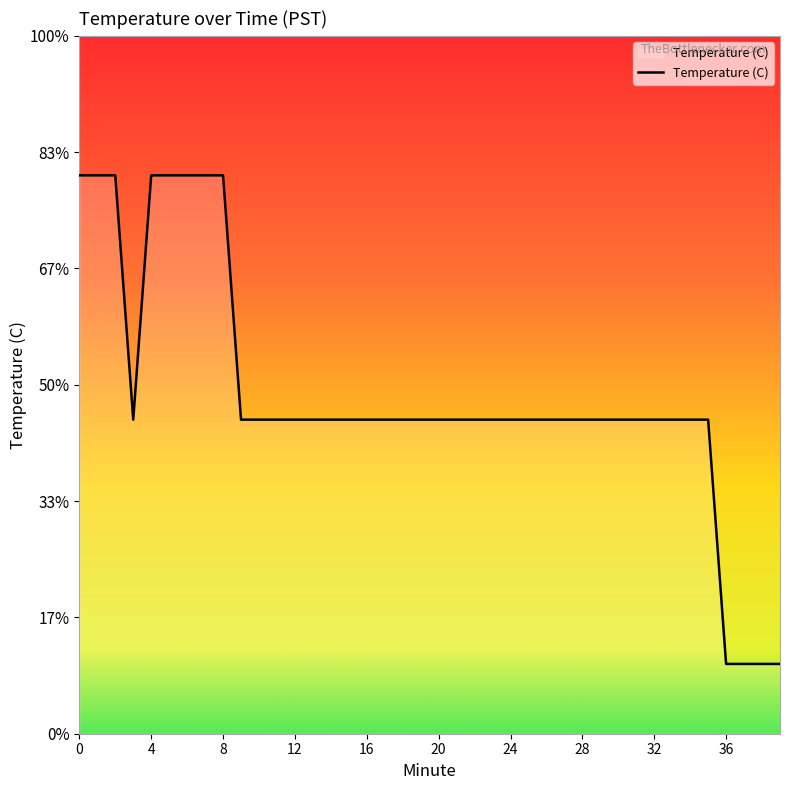

Does the chart display data point markers on the line(s)?

No